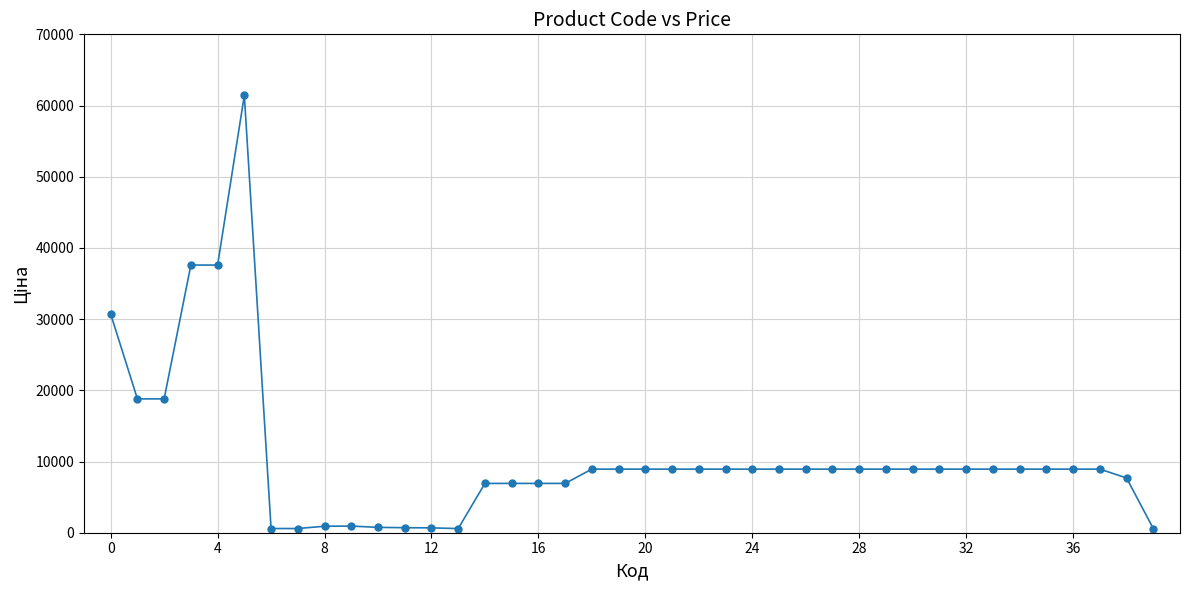

True or false: there are more than 1 points higher than both neighbors.

True